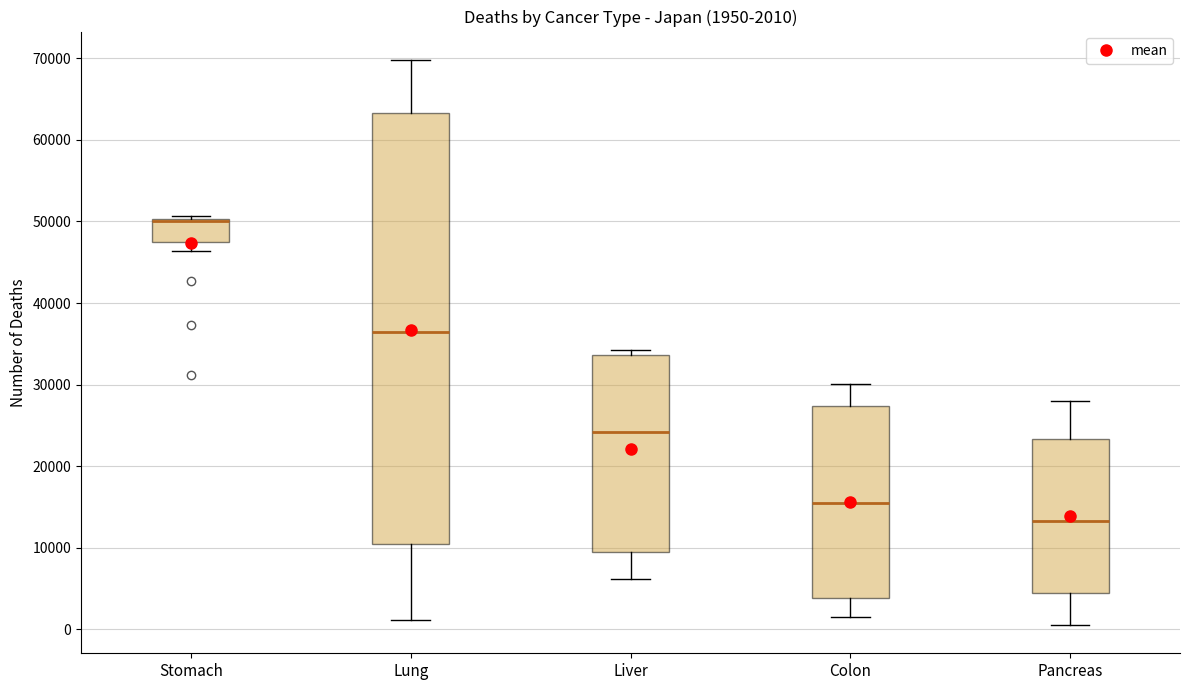

Comparing the boxes themselves (not the whiskers), which one is the tallest?

Lung